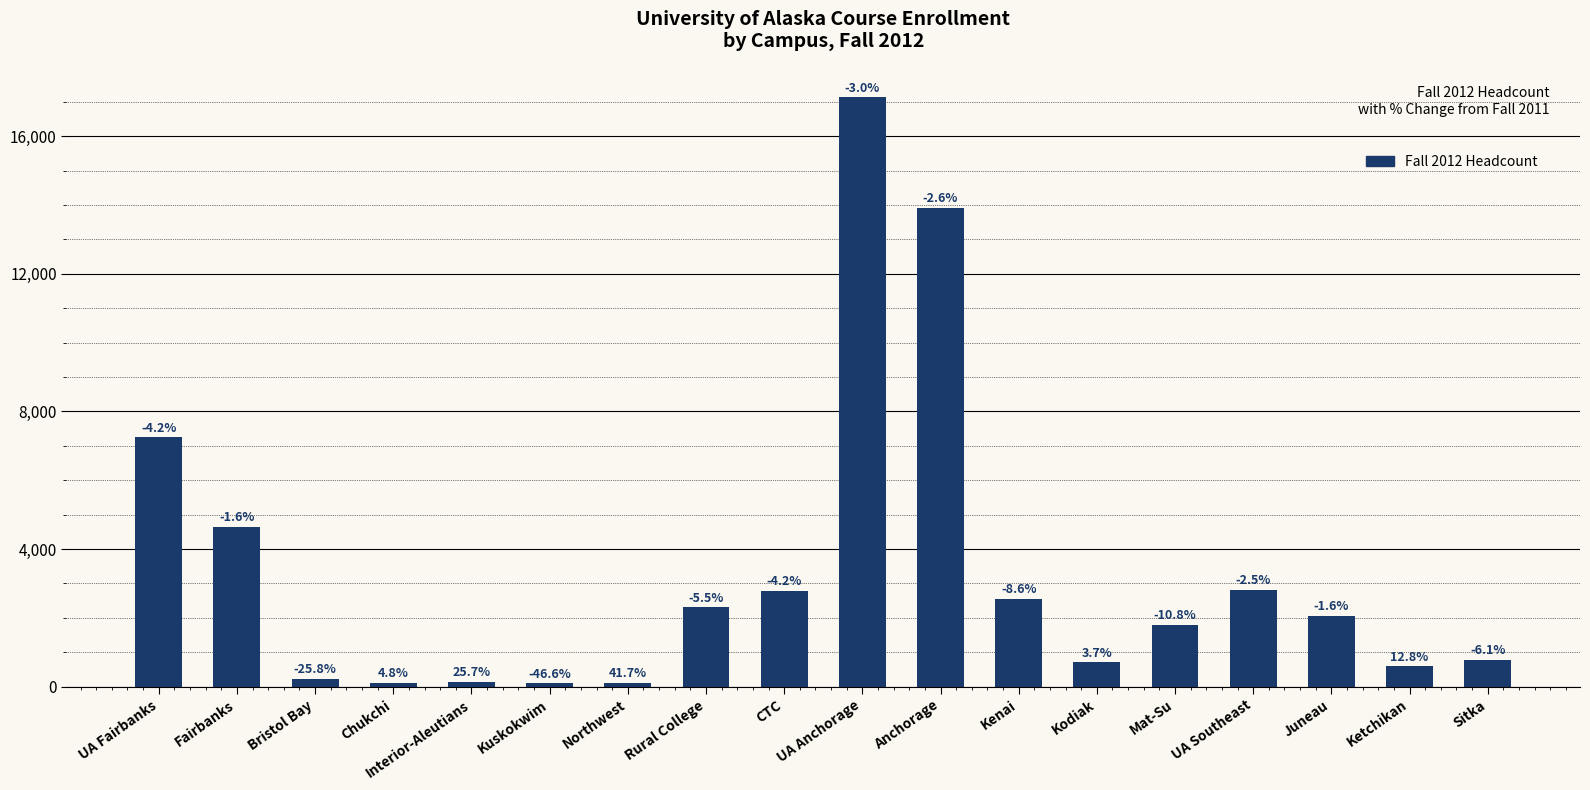

Approximately how many times larger is the value at Mat-Su compared to Bristol Bay?

8.3